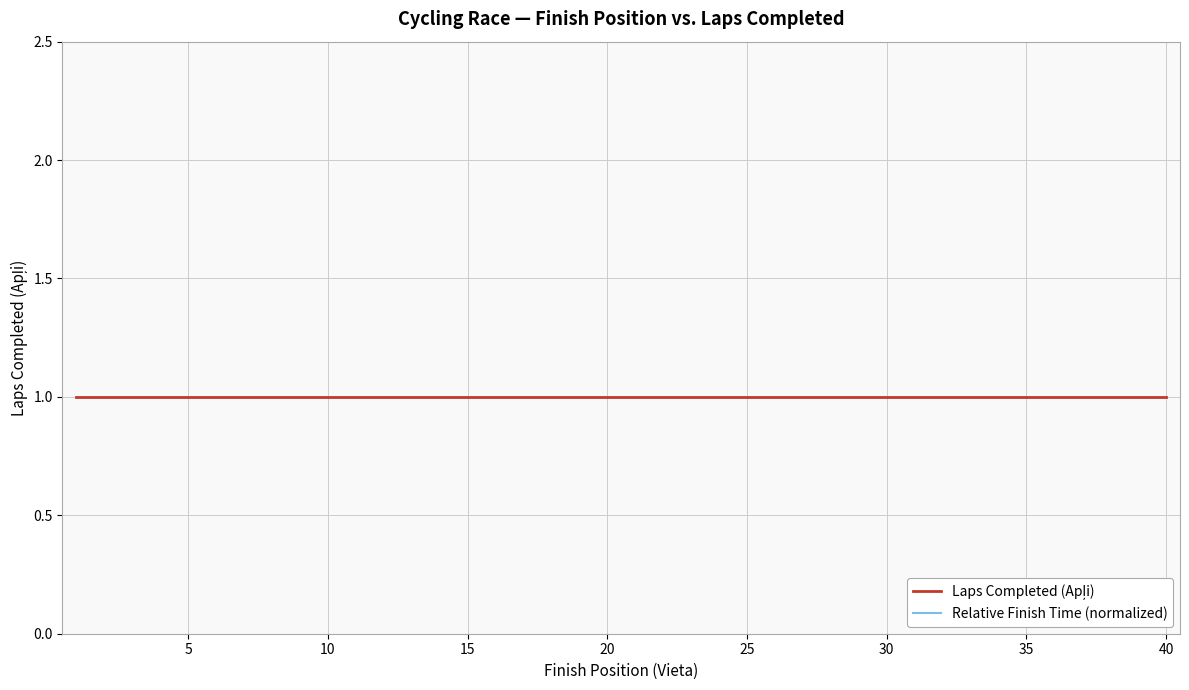

True or false: Laps Completed (Apļi) and Relative Finish Time (normalized) intersect in this chart.

False